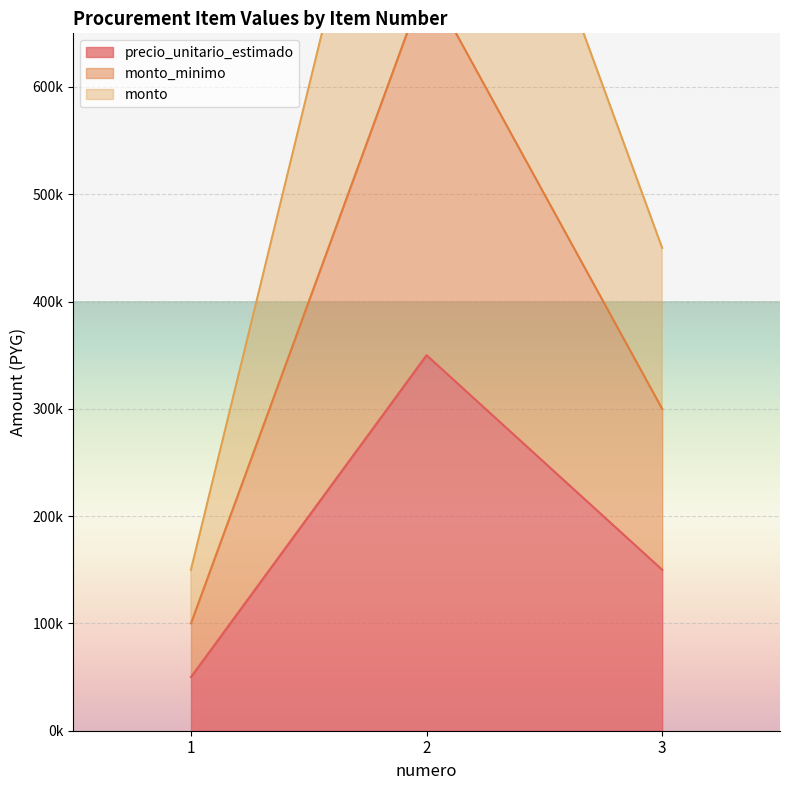

How many values in the precio_unitario_estimado series are below 150000?

1